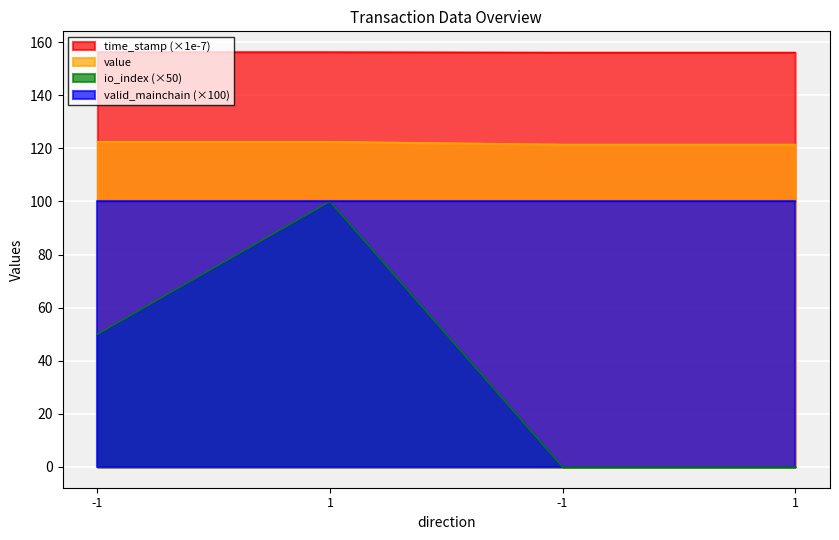

True or false: value has more than 2 interior local peaks.

False